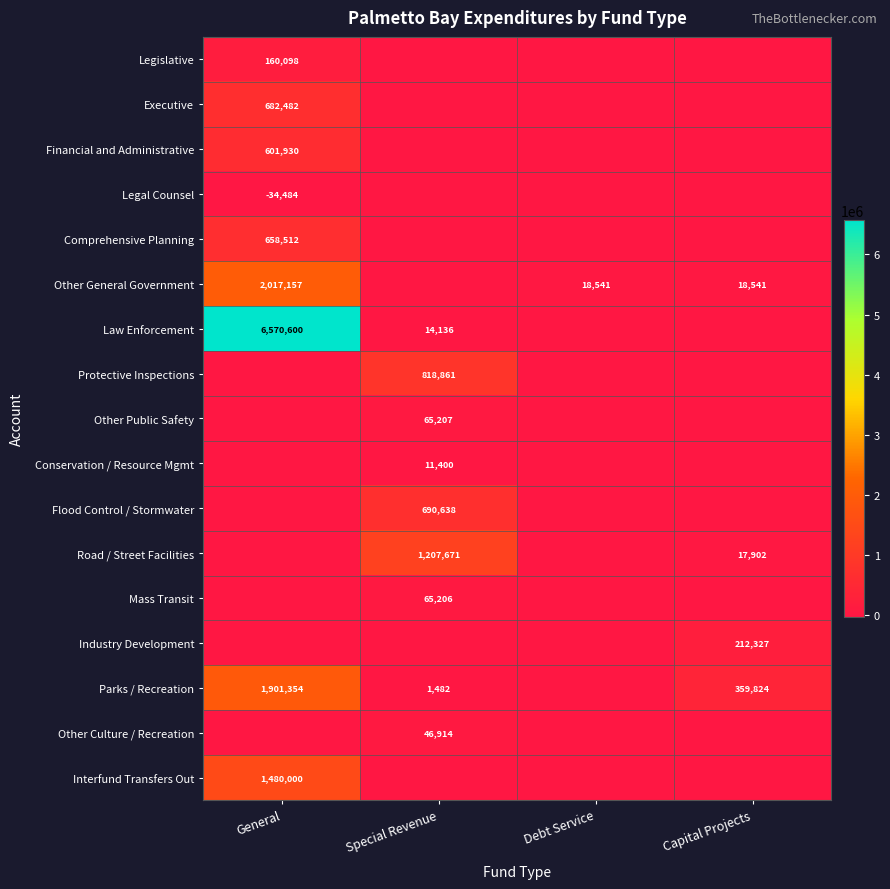

Is it true that Road / Street Facilities equals 1207671 at Special Revenue?

True